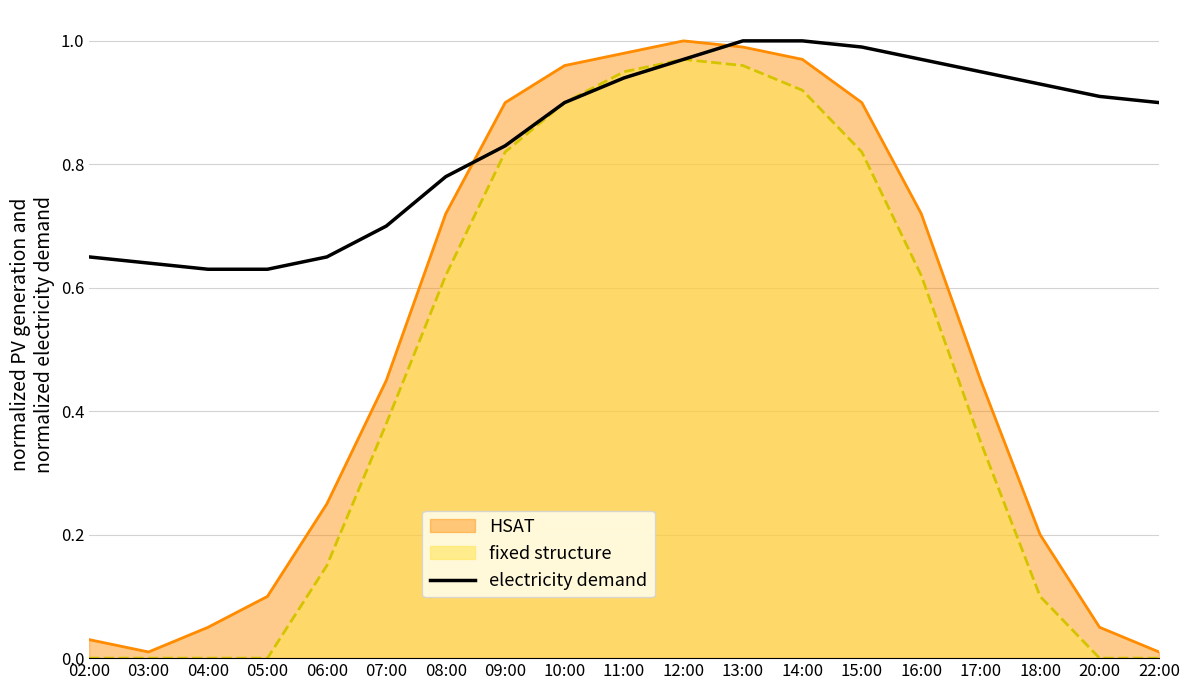

How many distinct data groups are displayed?

3